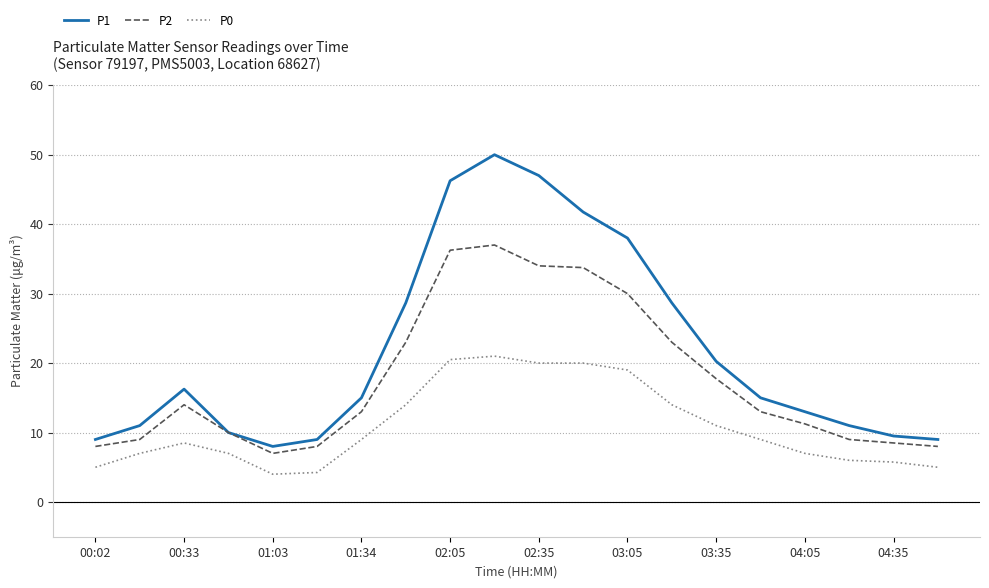

How many values in the P0 series are below 9?

10